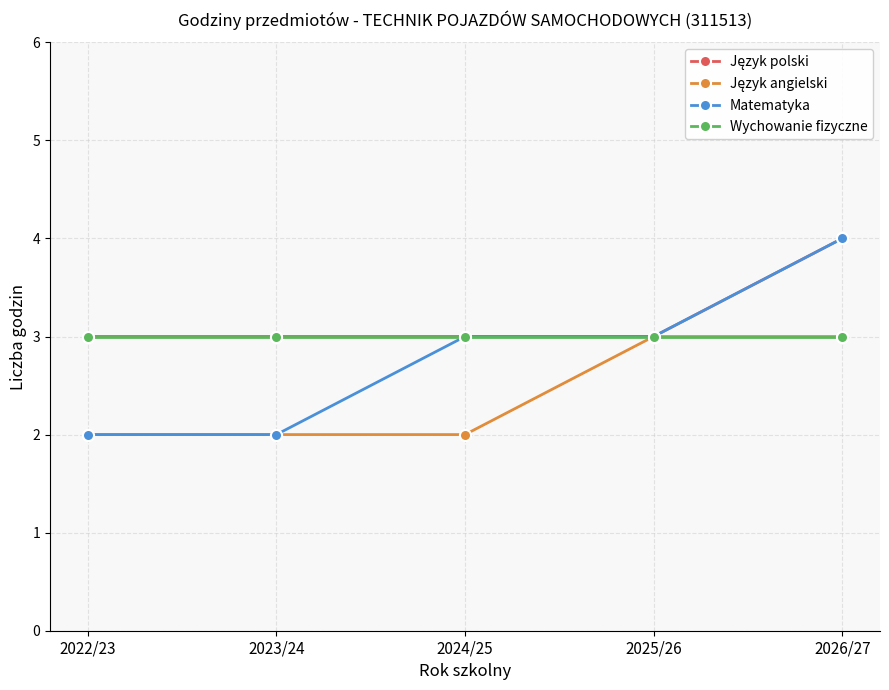

True or false: Wychowanie fizyczne has more than 2 interior local peaks.

False